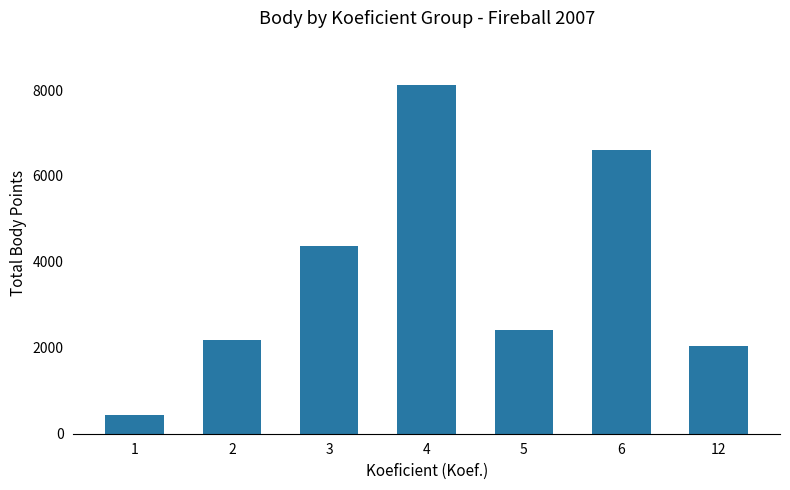

Is it true that the value at 2 is 835?

False